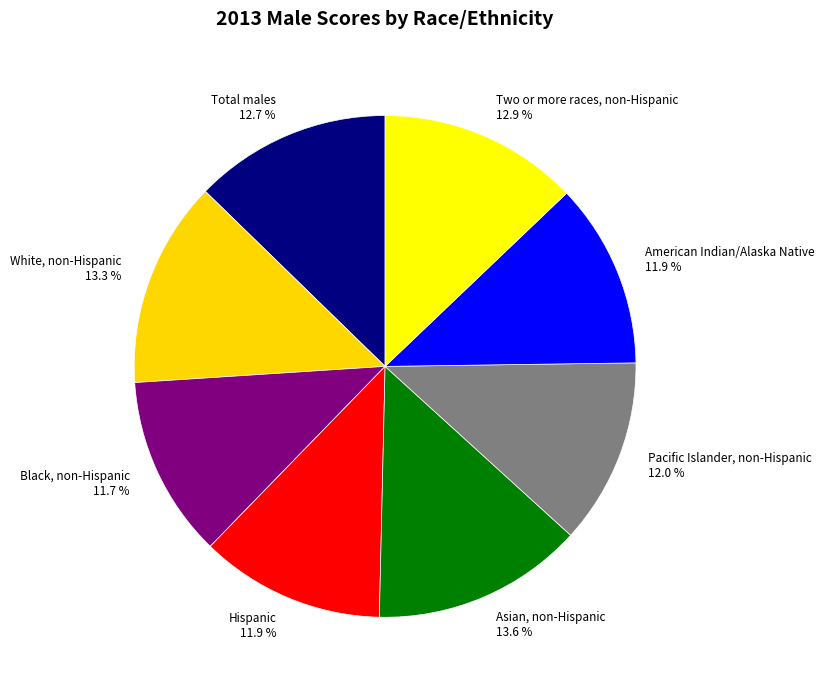

To the nearest percent, what portion does Black, non-Hispanic represent?

12%